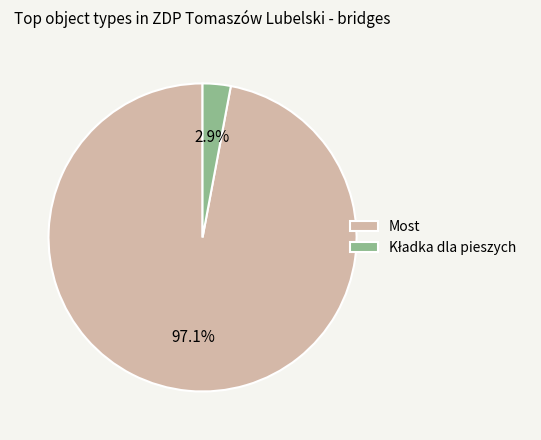

Which category accounts for the majority?

Most